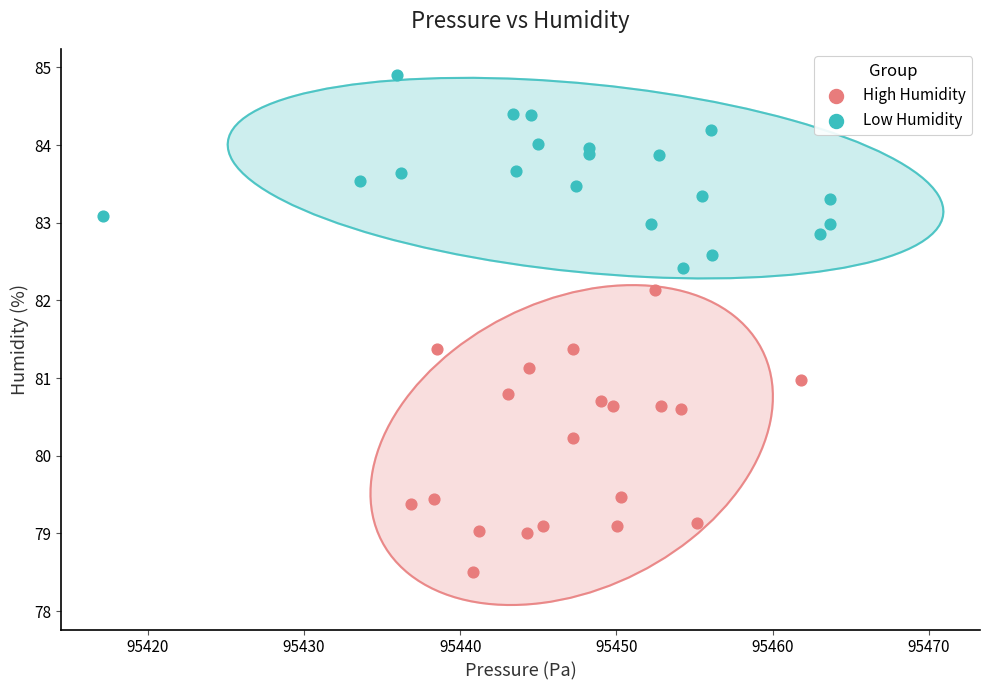

Which series reaches the maximum Y coordinate?

Low Humidity